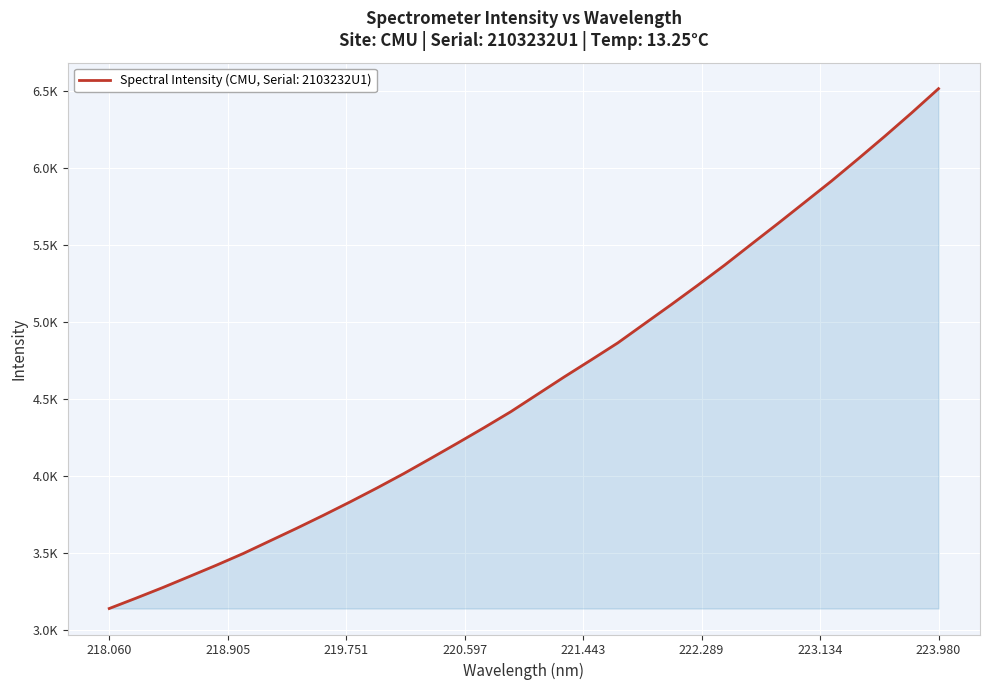

Does the chart display data point markers on the line(s)?

No